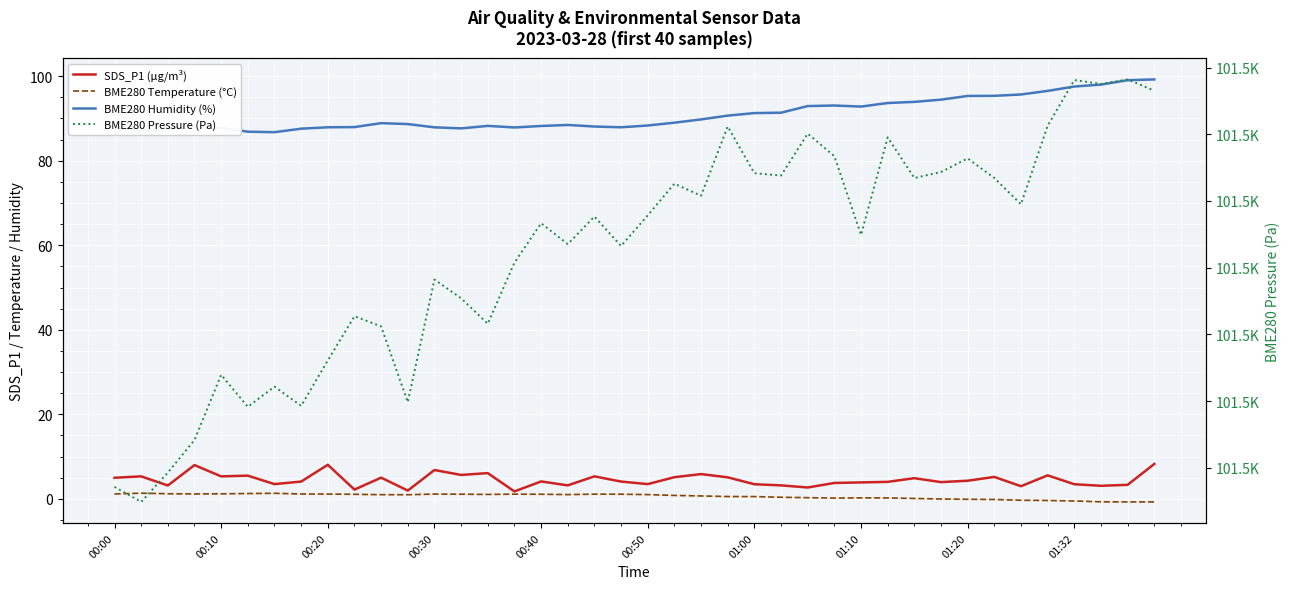

List the series in order of their peak value, highest first.

BME280 Pressure (Pa), BME280 Humidity (%), SDS_P1 (µg/m³), BME280 Temperature (°C)